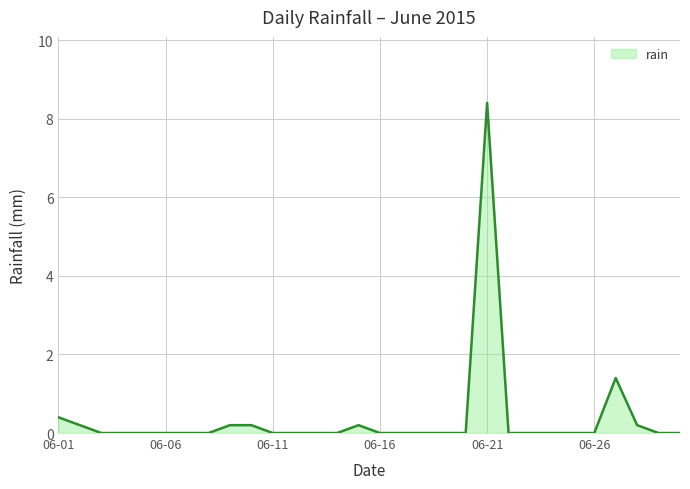

How many categories are shown in the chart?

30